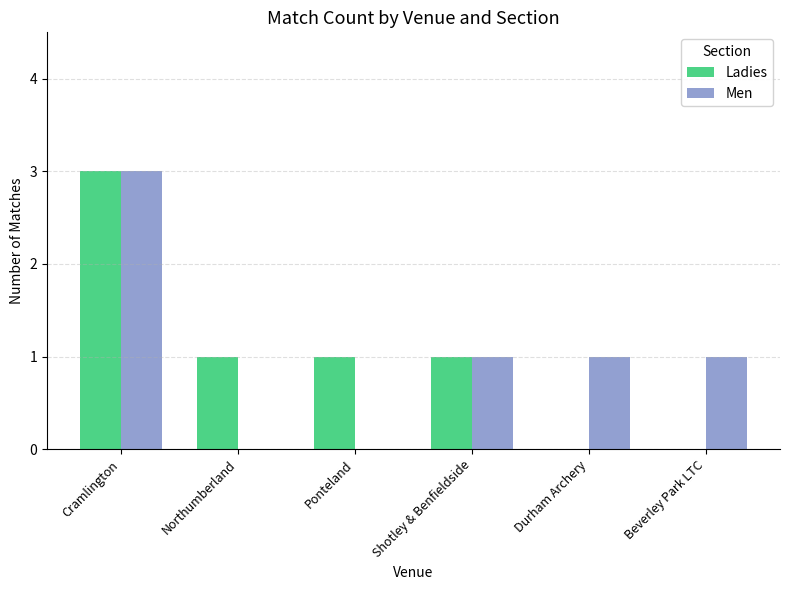

Read the Men value at Cramlington.

3